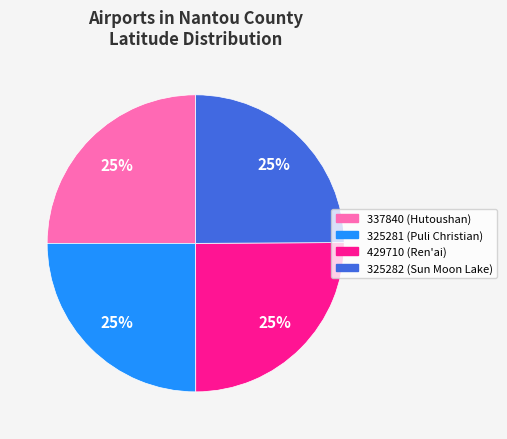

What is the ratio of the value at 325282 (Sun Moon Lake) to the value at 429710 (Ren'ai)?

1.0